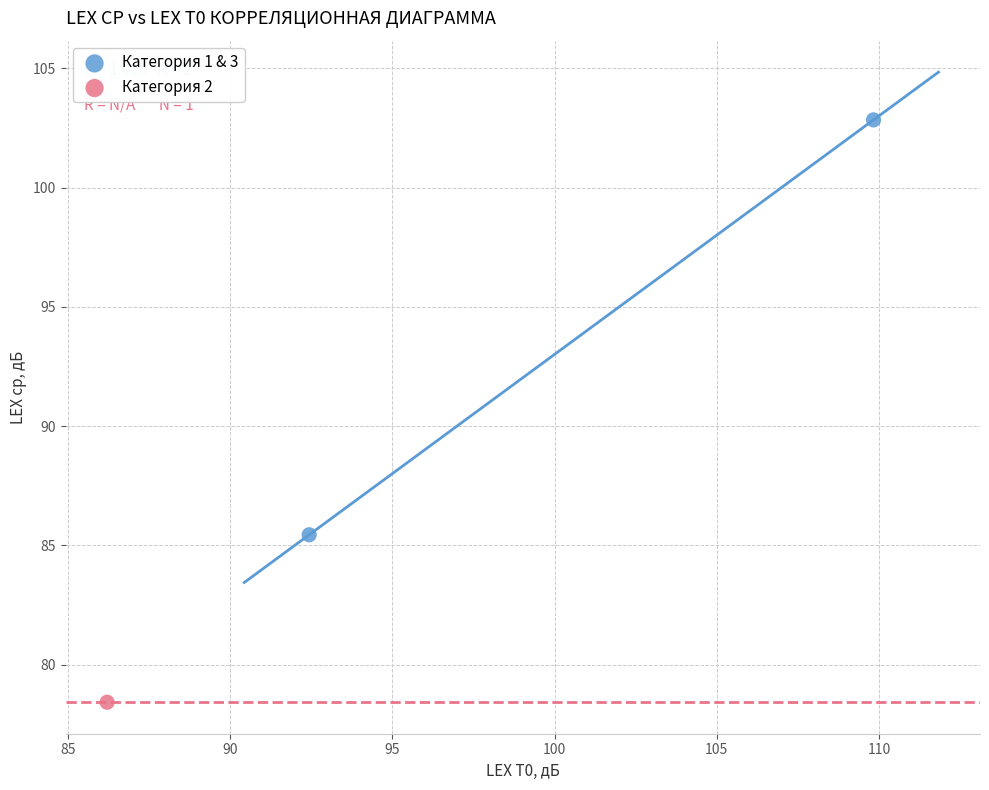

What are all the series names shown in the legend?

Категория 1 & 3, Категория 2